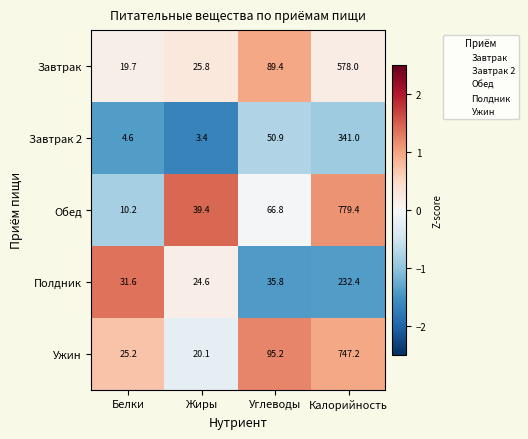

Which category has the highest value across all series?

Калорийность